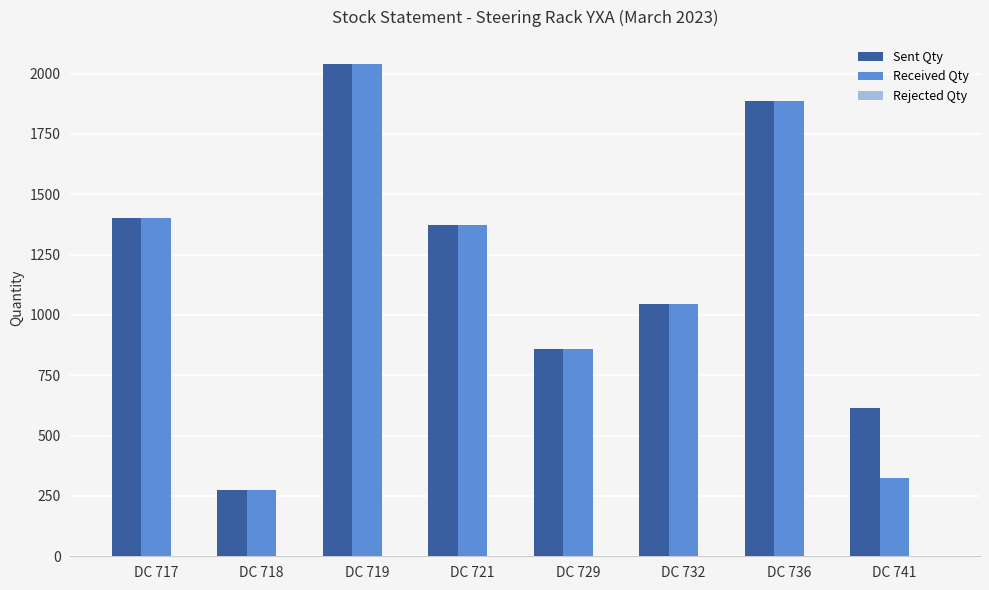

What is the difference between the Received Qty values at DC 718 and DC 732?

773